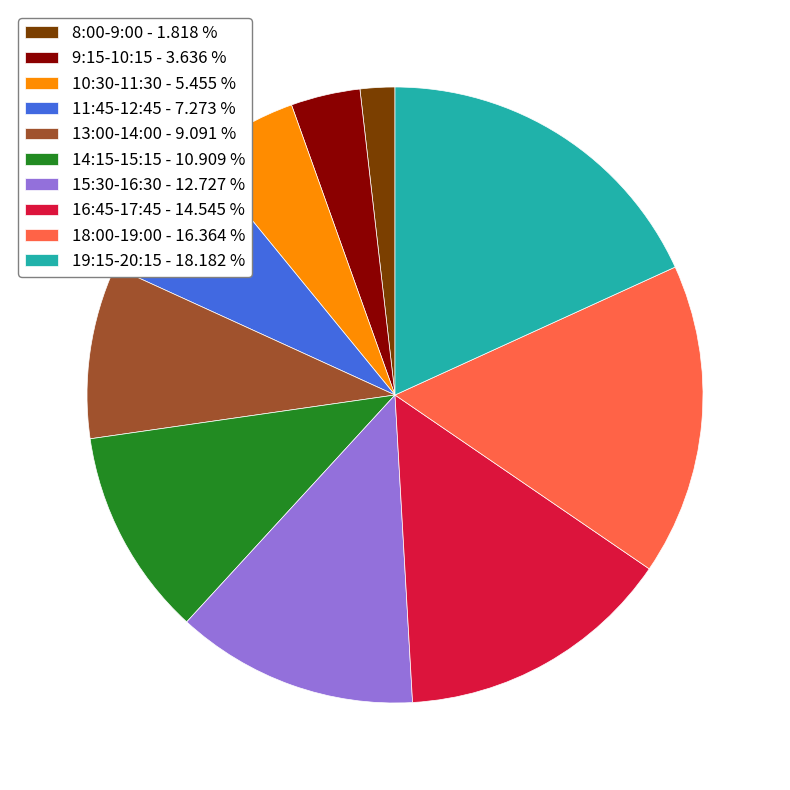

The 11:45-12:45 slice represents 7% of the pie. True or false?

True